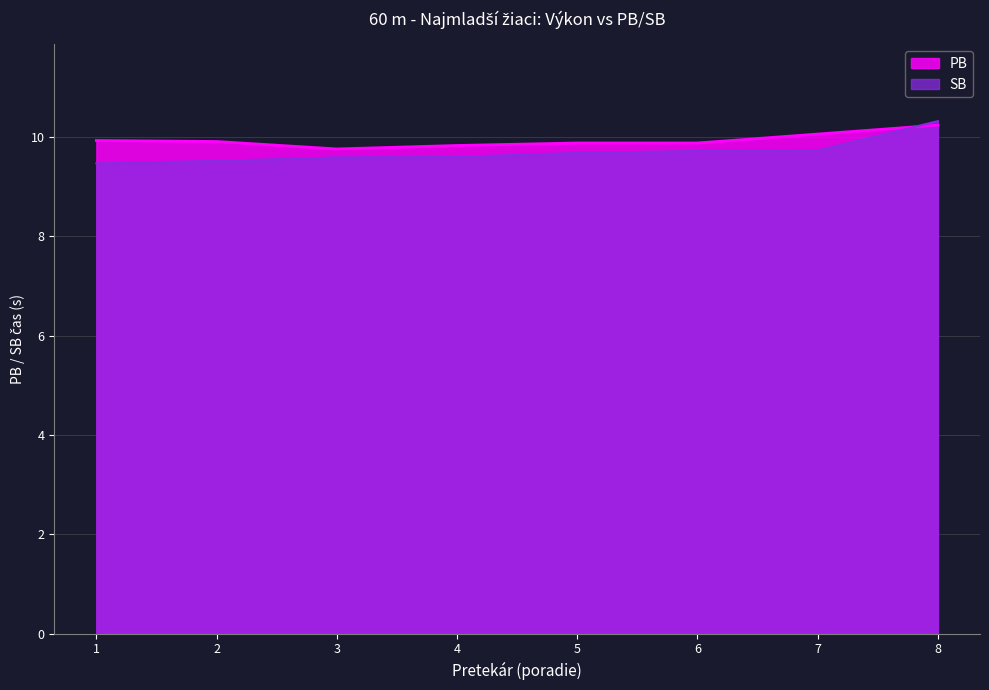

Count the values in the range 9 to 10.

6